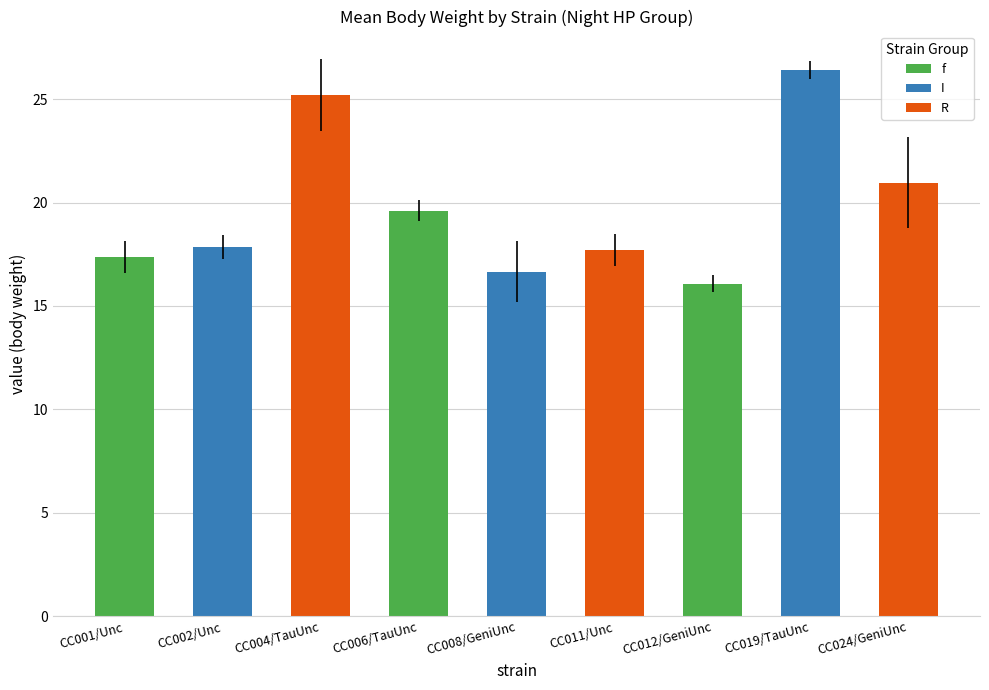

What is the sum of the values at CC001/Unc and CC002/Unc?

35.2